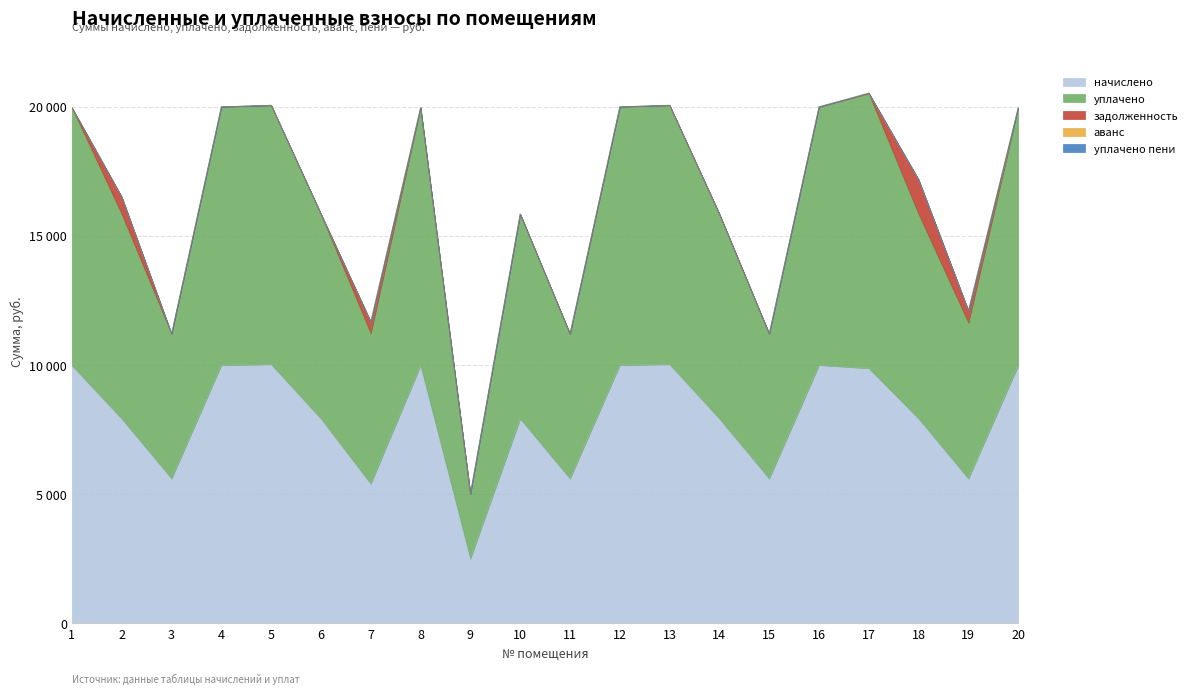

At how many categories does at least one series exceed 4946?

19